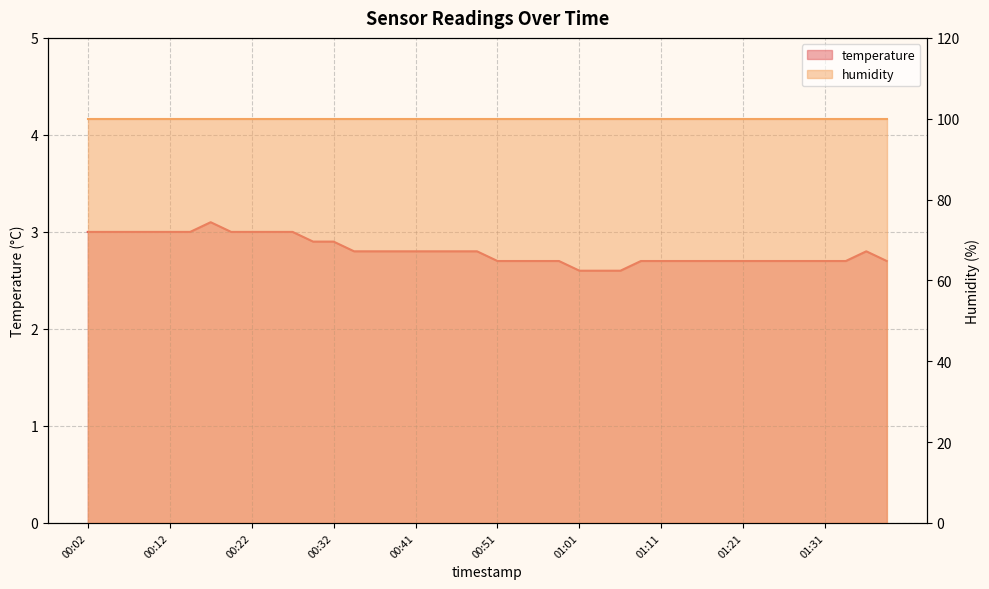

What is the label of the 16th point from the left?

00:39